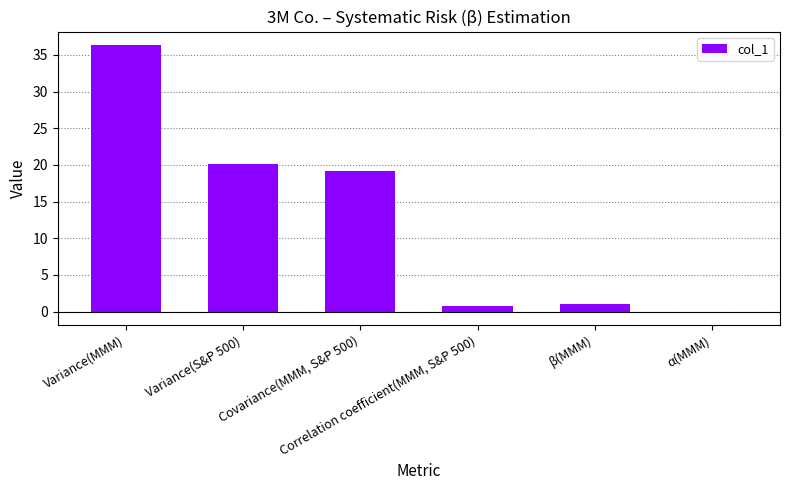

Between α(MMM) and Covariance(MMM, S&P 500), which is larger?

Covariance(MMM, S&P 500)